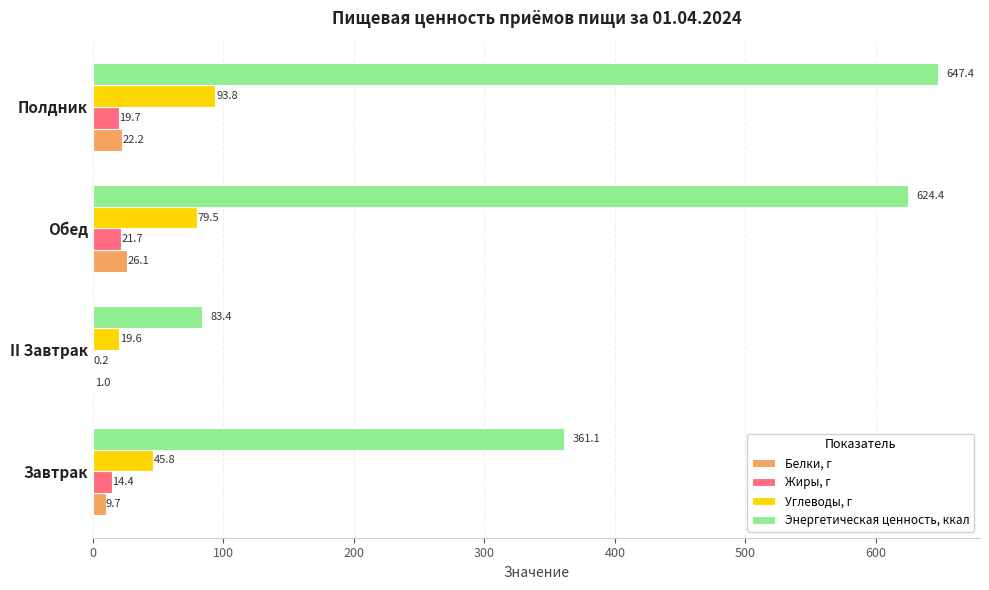

What are all the series names shown in the legend?

Белки, г, Жиры, г, Углеводы, г, Энергетическая ценность, ккал